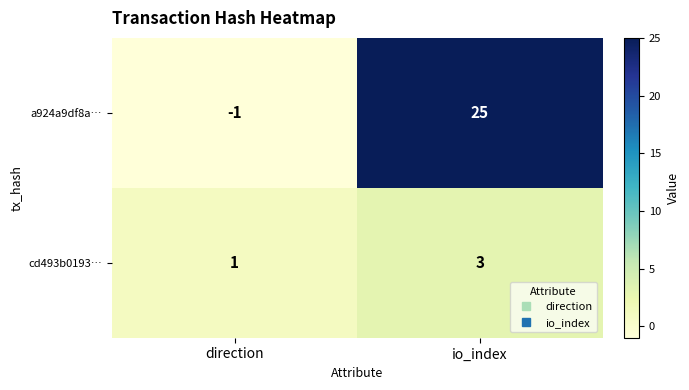

Count the number of data series in this chart.

2